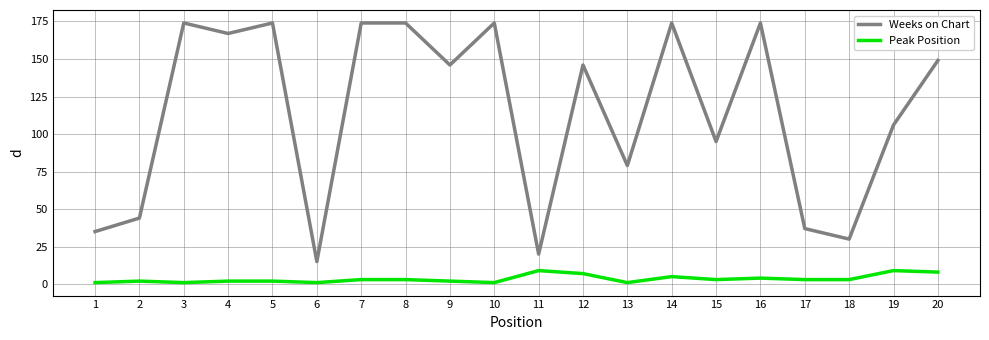

What is the sum of the Weeks on Chart values at 1 and 8?

209